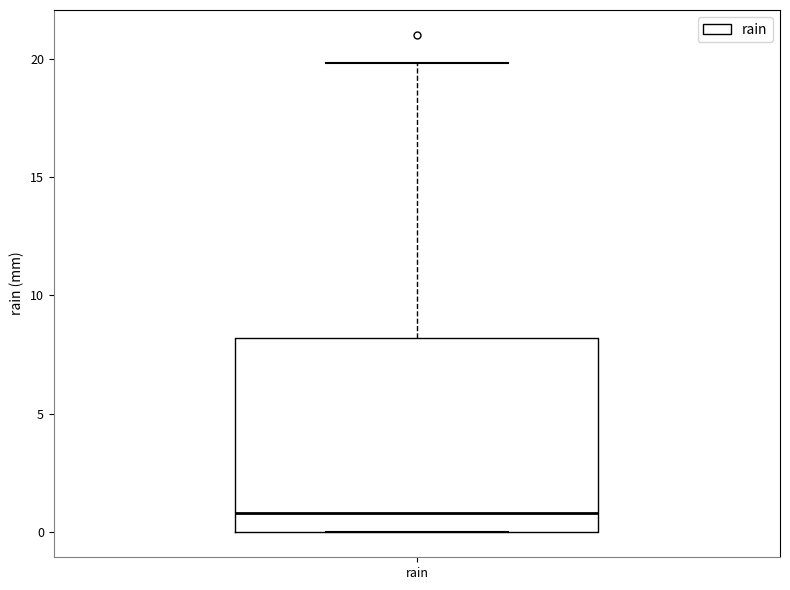

Read this box plot against the y-axis: the position of the median line, the range covered by the box, and the ends of both whiskers. The values are not printed on the chart, so give them approximately, as read against the axis.

median 1, box 0 to 8, whiskers 0 to 20